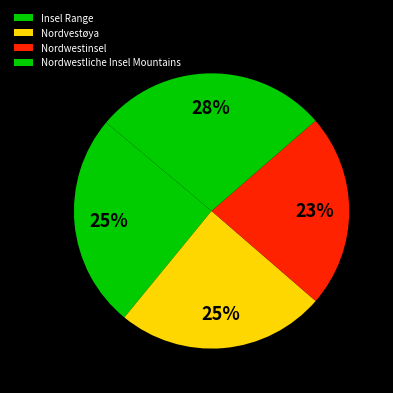

True or false: Nordwestliche Insel Mountains accounts for 28% of the total.

True